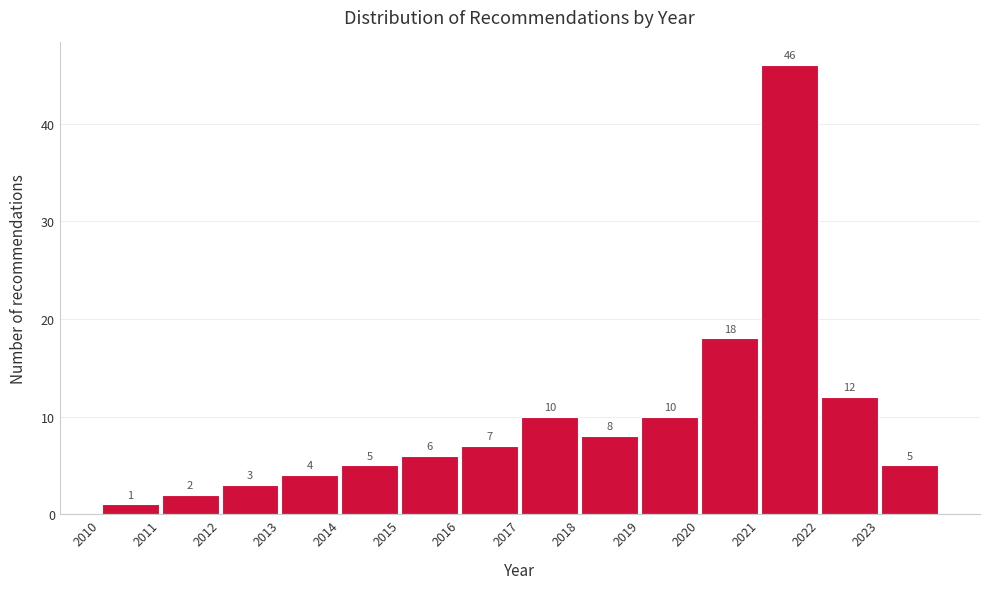

Reading left to right, list every bar in this chart as the range it spans on the x-axis followed by its height.

2010 to 2011: 1
2011 to 2012: 2
2012 to 2013: 3
2013 to 2014: 4
2014 to 2015: 5
2015 to 2016: 6
2016 to 2017: 7
2017 to 2018: 10
2018 to 2019: 8
2019 to 2020: 10
2020 to 2021: 18
2021 to 2022: 46
2022 to 2023: 12
2023 to 2024: 5